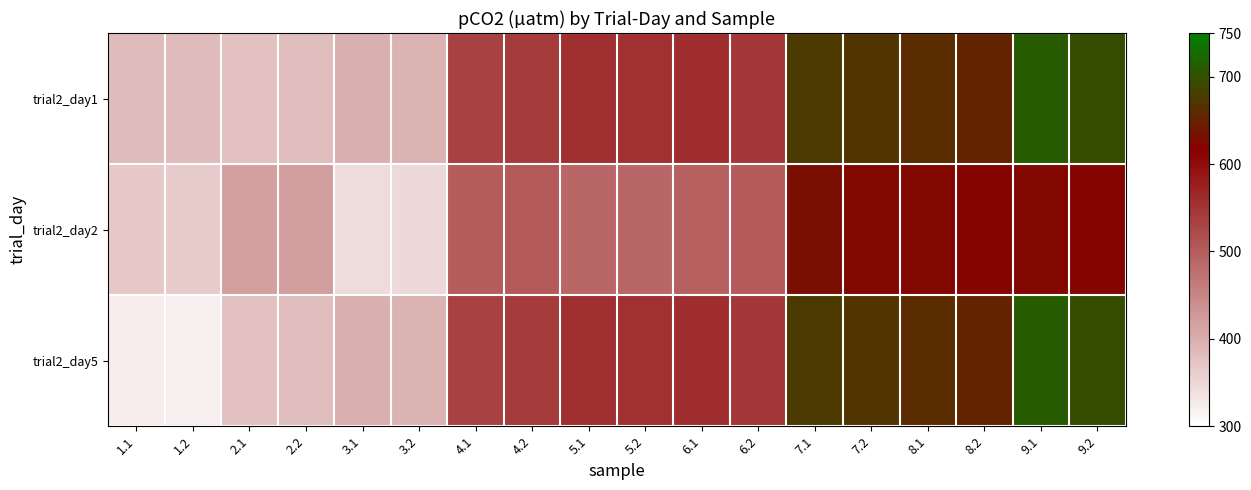

How many data points does each series have?

18